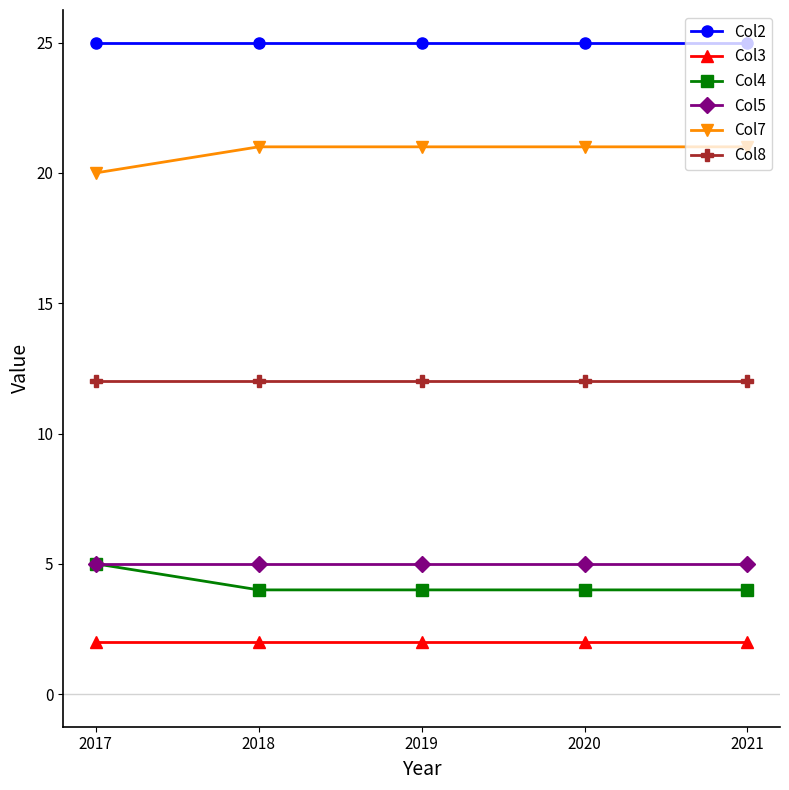

The value of Col2 at 2019 is 11. True or false?

False